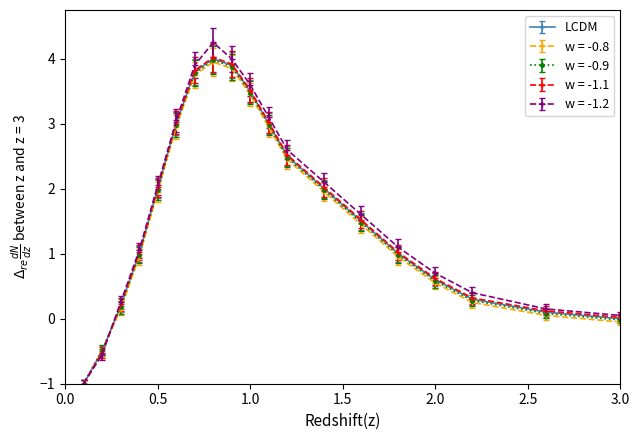

How many categories are shown in the chart?

19